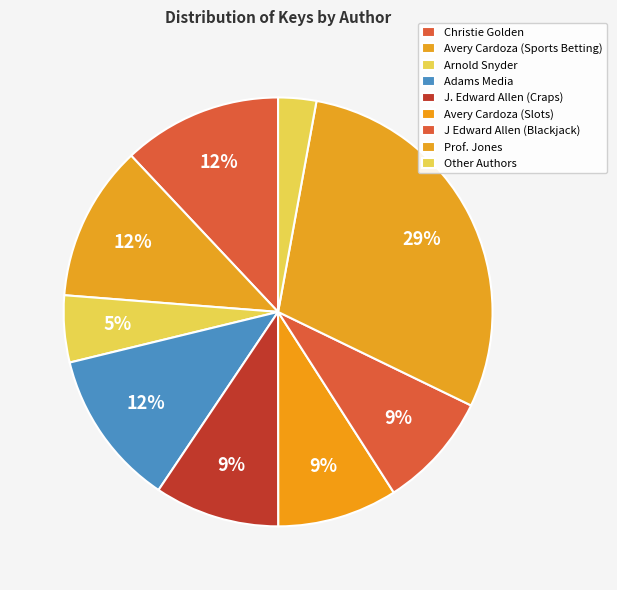

To the nearest percent, what percentage of the pie is Christie Golden?

12%